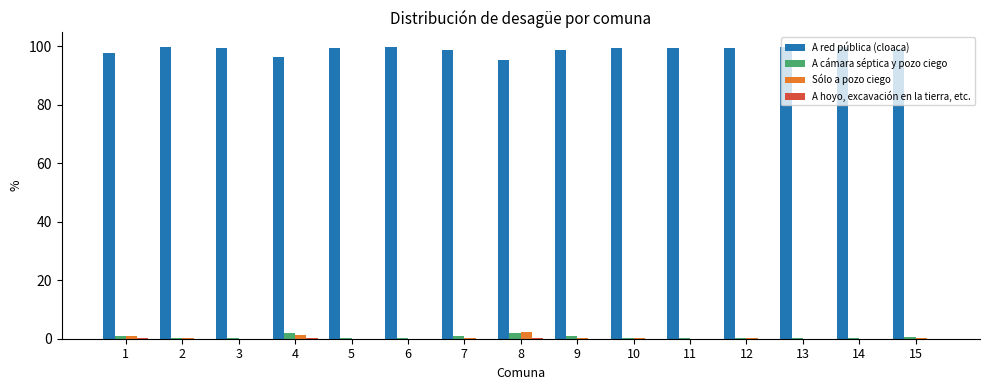

Which series has the largest total across all categories?

A red pública (cloaca)